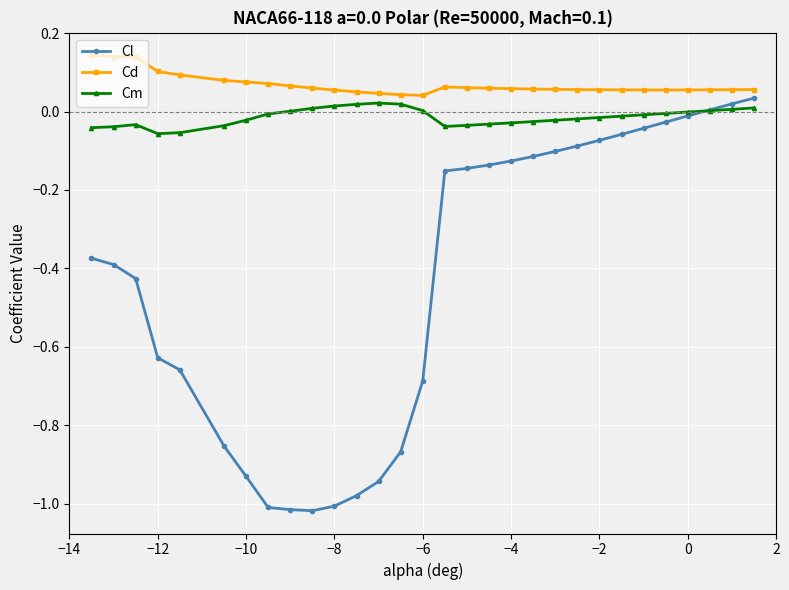

Which series has the largest total across all categories?

Cd